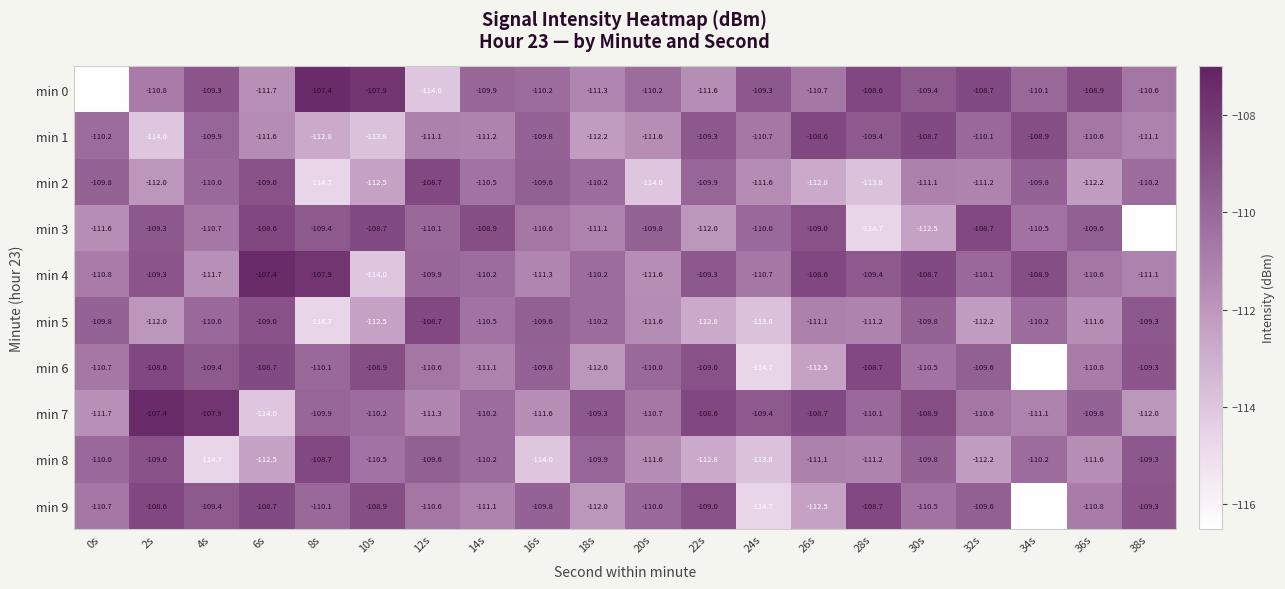

What is the spread (max minus min) of values at 22s?

4.2